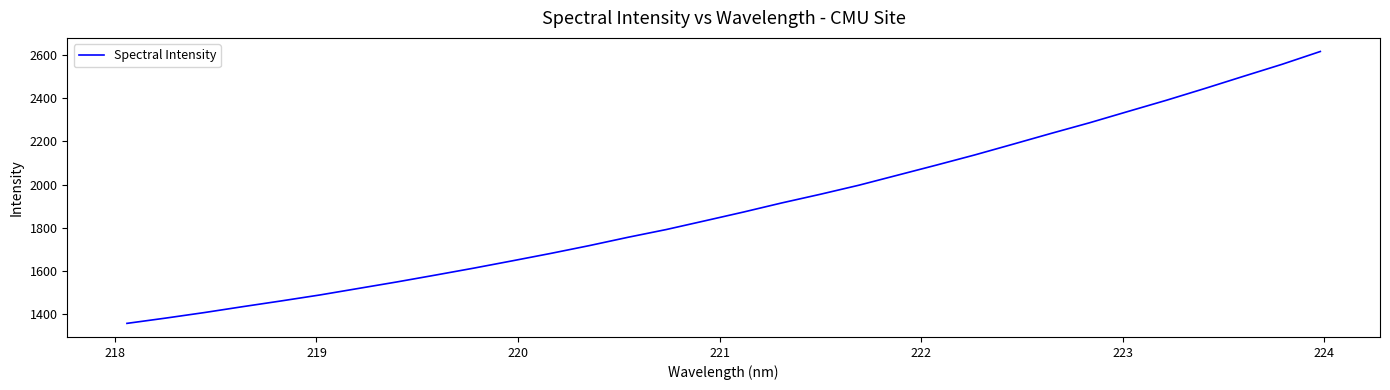

How many lines are shown in the chart?

1